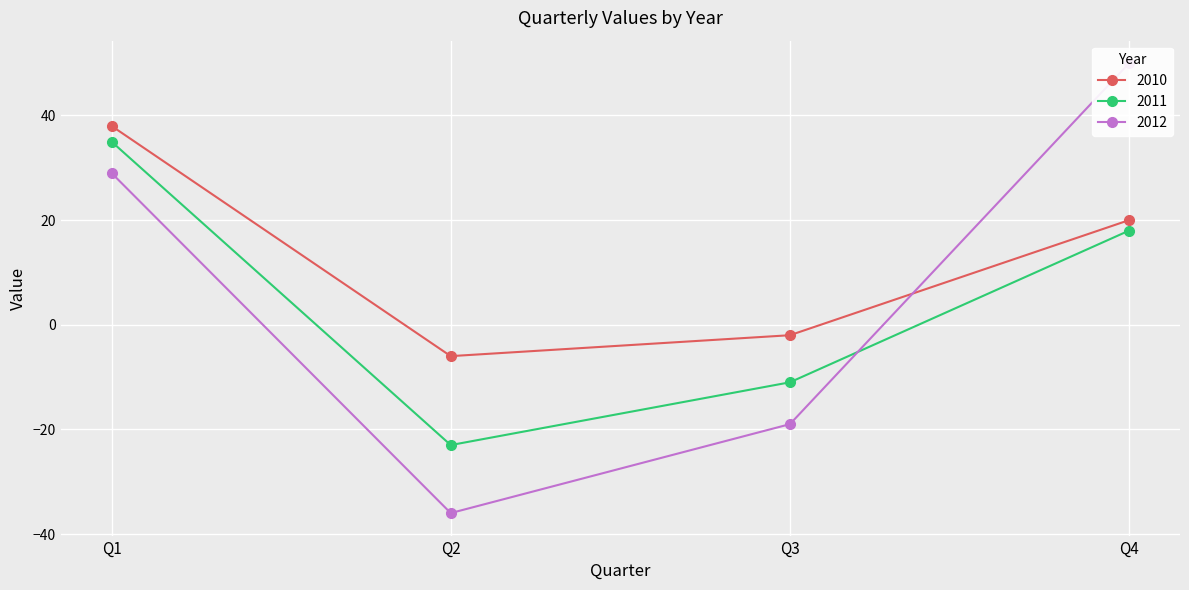

The 2010 series shows 11 at Q1. True or false?

False